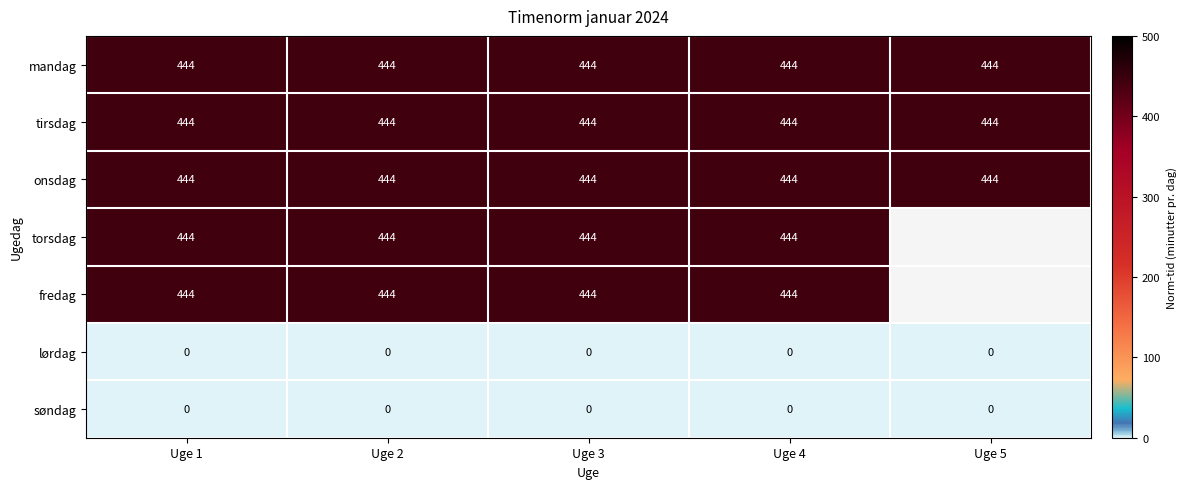

Count the number of data series in this chart.

7